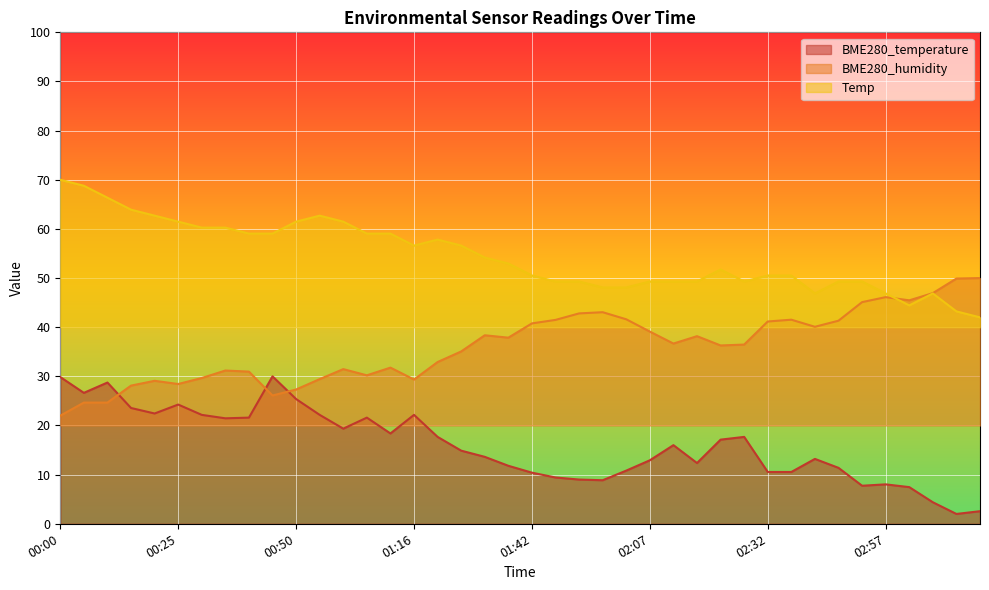

What is the difference between the highest and lowest values at 02:52?

41.6